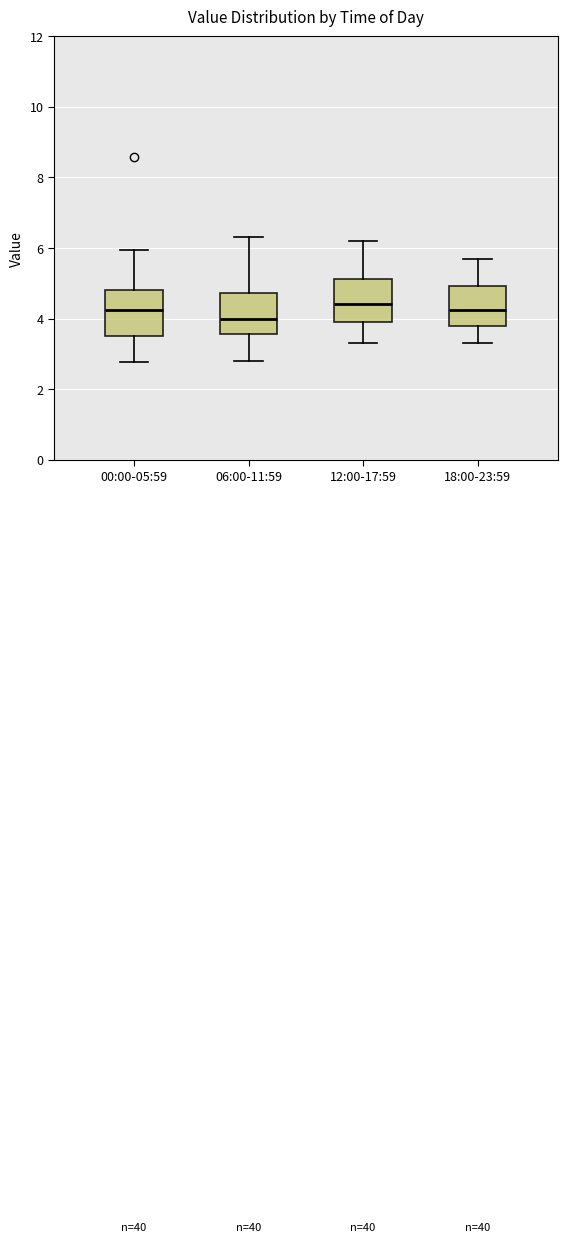

Reading left to right, transcribe this box plot: for each box, give where its median line is, the range the box spans, and where its two whiskers end, as read against the y-axis. The values are not printed on the chart, so give them approximately, as read against the axis.

00:00-05:59: median 4.2, box 3.4 to 4.8, whiskers 2.8 to 6.0
06:00-11:59: median 4.0, box 3.6 to 4.8, whiskers 2.8 to 6.4
12:00-17:59: median 4.4, box 4.0 to 5.2, whiskers 3.4 to 6.2
18:00-23:59: median 4.2, box 3.8 to 5.0, whiskers 3.4 to 5.8